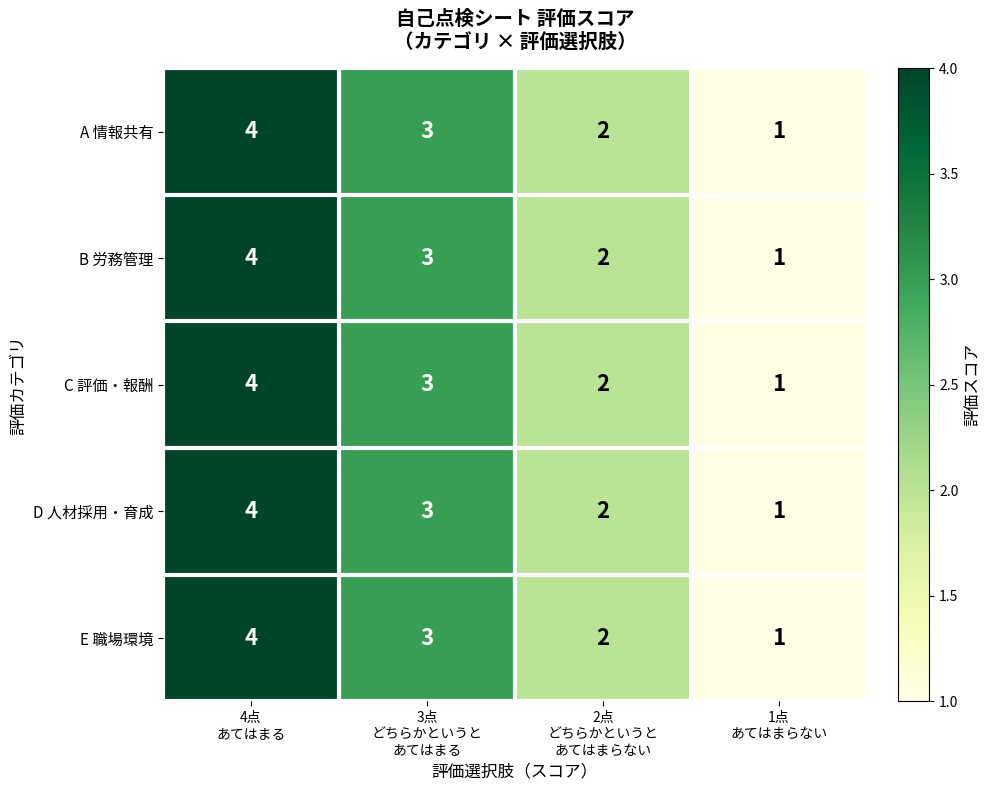

Count the C 評価・報酬 values in the range 2 to 4.

3